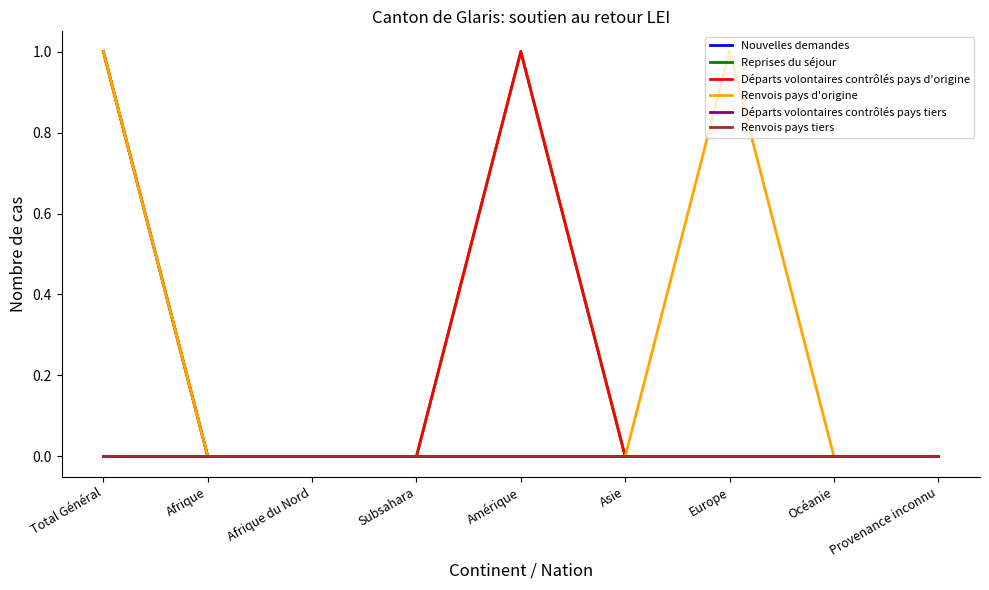

What is the total value across all series at Total Général?

3